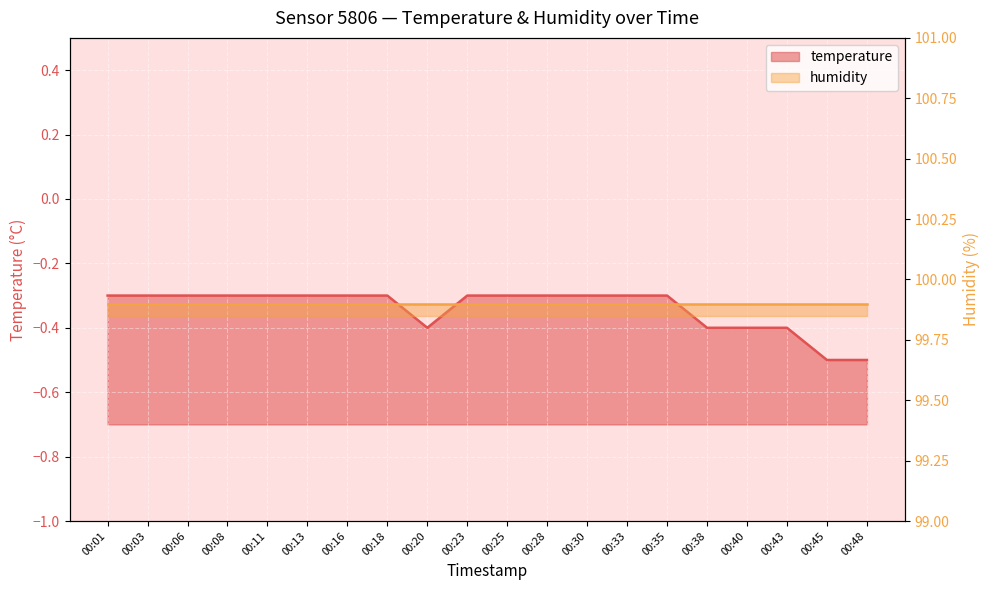

Which has a higher value, 00:13 or 00:48?

00:13